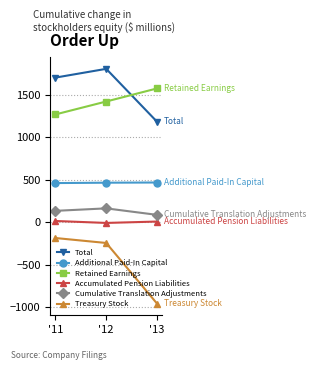

Count the number of data series in this chart.

6